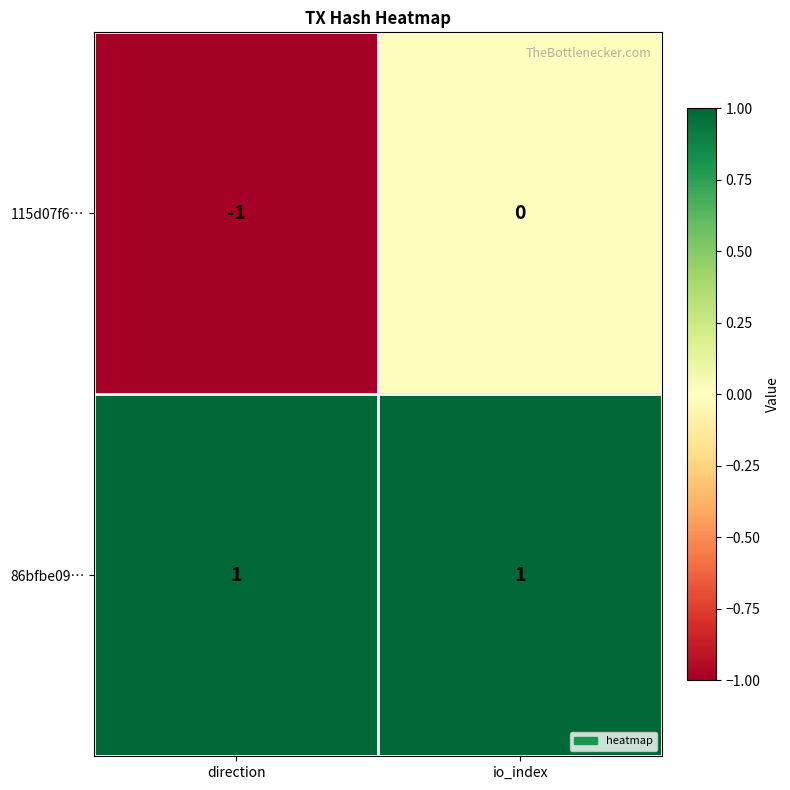

Which category has the lowest value across all series?

direction